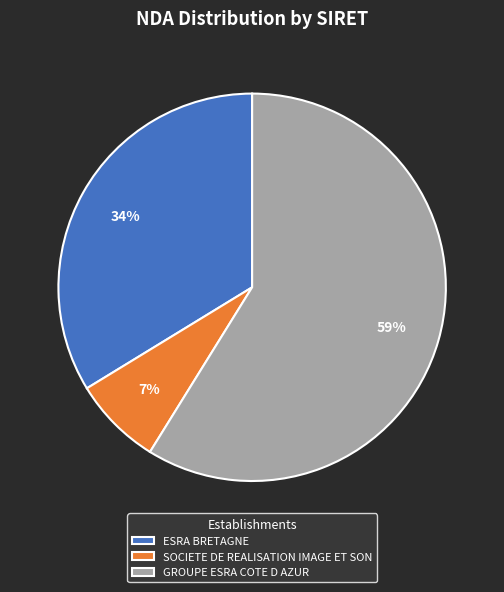

Count the number of slices in the pie.

3